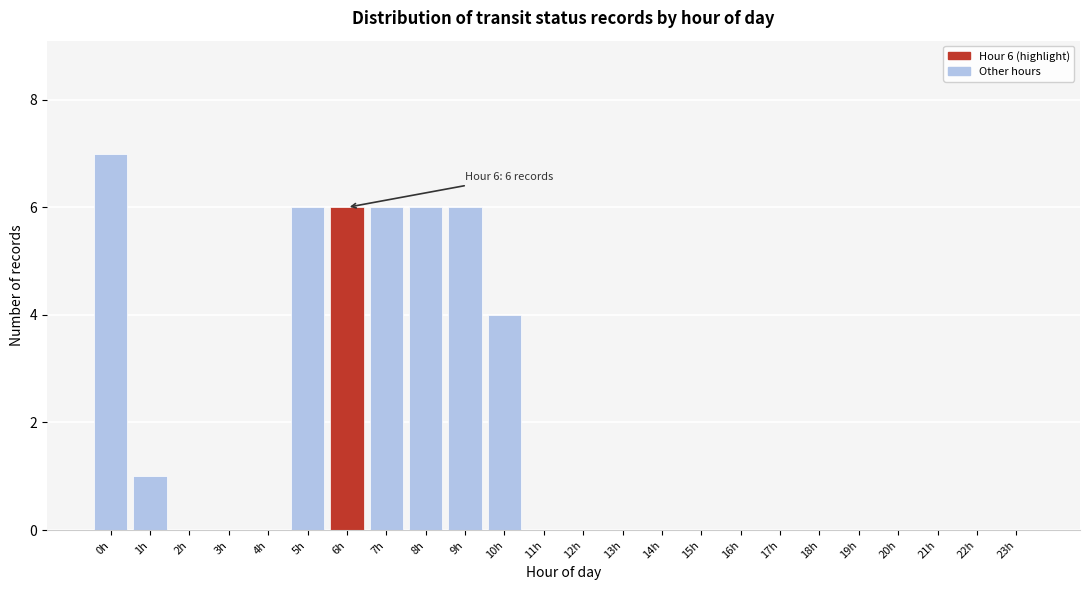

Reading right to left, what are all the values shown in this chart?

23h=0	22h=0	21h=0	20h=0	19h=0	18h=0	17h=0	16h=0	15h=0	14h=0	13h=0	12h=0	11h=0	10h=4	9h=6	8h=6	7h=6	6h=6	5h=6	4h=0	3h=0	2h=0	1h=1	0h=7